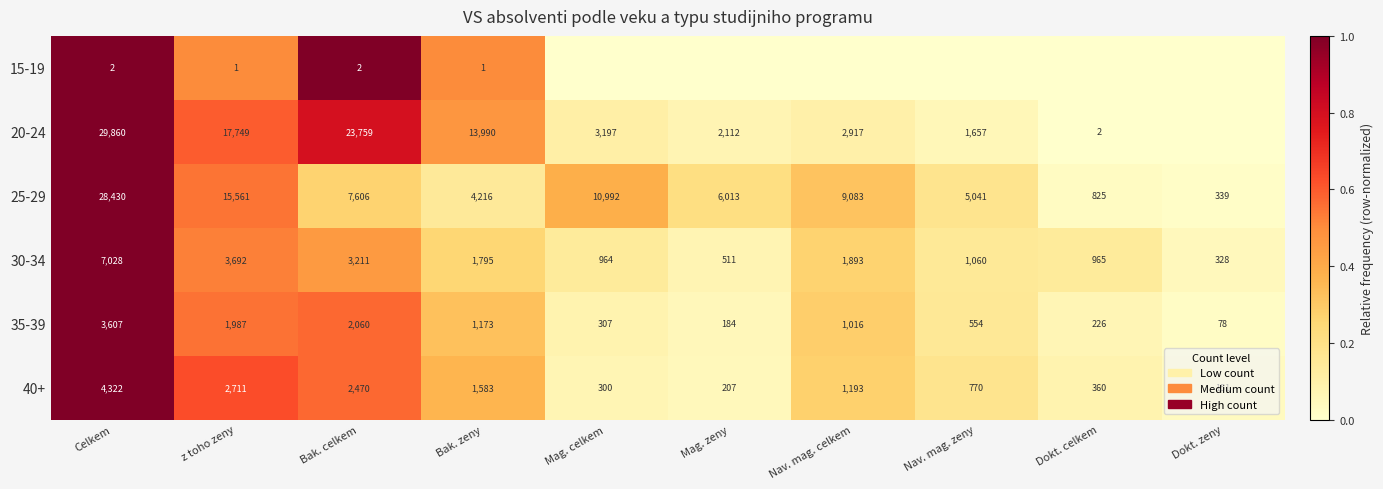

Which category has the lowest value in the 30-34 series?

Dokt. zeny